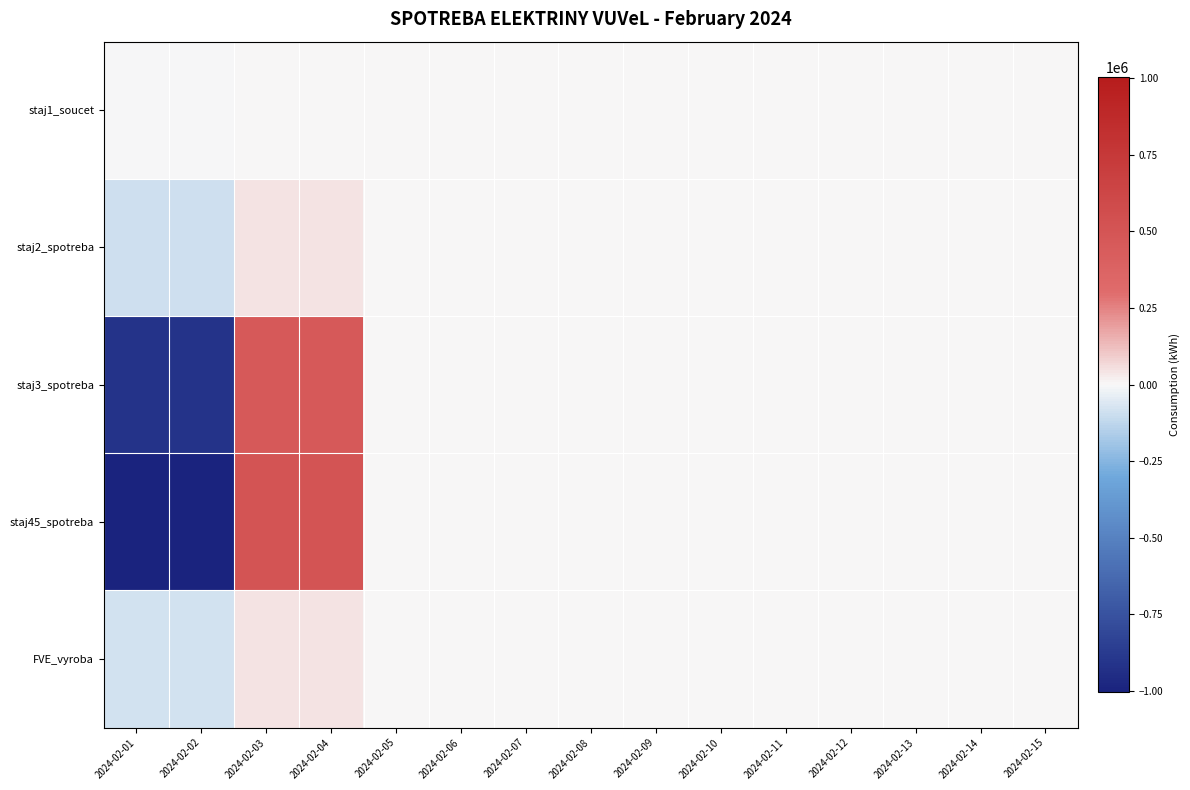

Reading left to right, transcribe all the data shown in this chart.

staj1_soucet: 2024-02-01=-905.0	2024-02-02=-905.0	2024-02-03=452.5	2024-02-04=452.5	2024-02-05=0.0	2024-02-06=0.0	2024-02-07=0.0	2024-02-08=0.0	2024-02-09=0.0	2024-02-10=0.0	2024-02-11=0.0	2024-02-12=0.0	2024-02-13=0.0	2024-02-14=0.0	2024-02-15=0.0
staj2_spotreba: 2024-02-01=-91810.0	2024-02-02=-91810.0	2024-02-03=45905.0	2024-02-04=45905.0	2024-02-05=0.0	2024-02-06=0.0	2024-02-07=0.0	2024-02-08=0.0	2024-02-09=0.0	2024-02-10=0.0	2024-02-11=0.0	2024-02-12=0.0	2024-02-13=0.0	2024-02-14=0.0	2024-02-15=0.0
staj3_spotreba: 2024-02-01=-911113.0	2024-02-02=-911113.0	2024-02-03=455556.5	2024-02-04=455556.5	2024-02-05=0.0	2024-02-06=0.0	2024-02-07=0.0	2024-02-08=0.0	2024-02-09=0.0	2024-02-10=0.0	2024-02-11=0.0	2024-02-12=0.0	2024-02-13=0.0	2024-02-14=0.0	2024-02-15=0.0
staj45_spotreba: 2024-02-01=-1003828.0	2024-02-02=-1003828.0	2024-02-03=501914.0	2024-02-04=501914.0	2024-02-05=0.0	2024-02-06=0.0	2024-02-07=0.0	2024-02-08=0.0	2024-02-09=0.0	2024-02-10=0.0	2024-02-11=0.0	2024-02-12=0.0	2024-02-13=0.0	2024-02-14=0.0	2024-02-15=0.0
FVE_vyroba: 2024-02-01=-79278.0	2024-02-02=-79278.0	2024-02-03=39639.0	2024-02-04=39639.0	2024-02-05=0.0	2024-02-06=0.0	2024-02-07=0.0	2024-02-08=0.0	2024-02-09=0.0	2024-02-10=0.0	2024-02-11=0.0	2024-02-12=0.0	2024-02-13=0.0	2024-02-14=0.0	2024-02-15=0.0